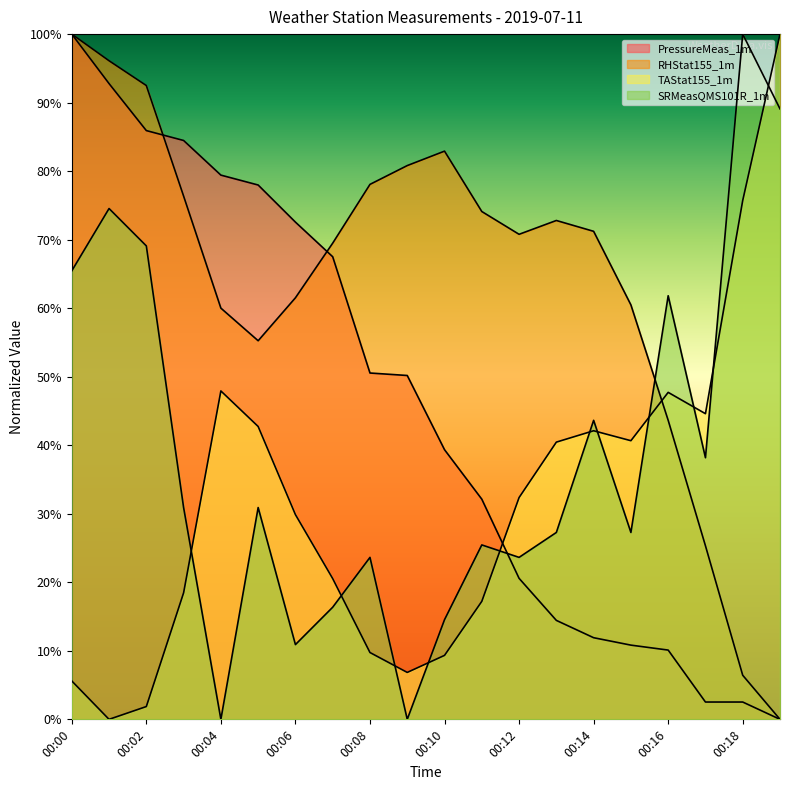

In RHStat155_1m, how many points are higher than both neighbors (excluding endpoints)?

2